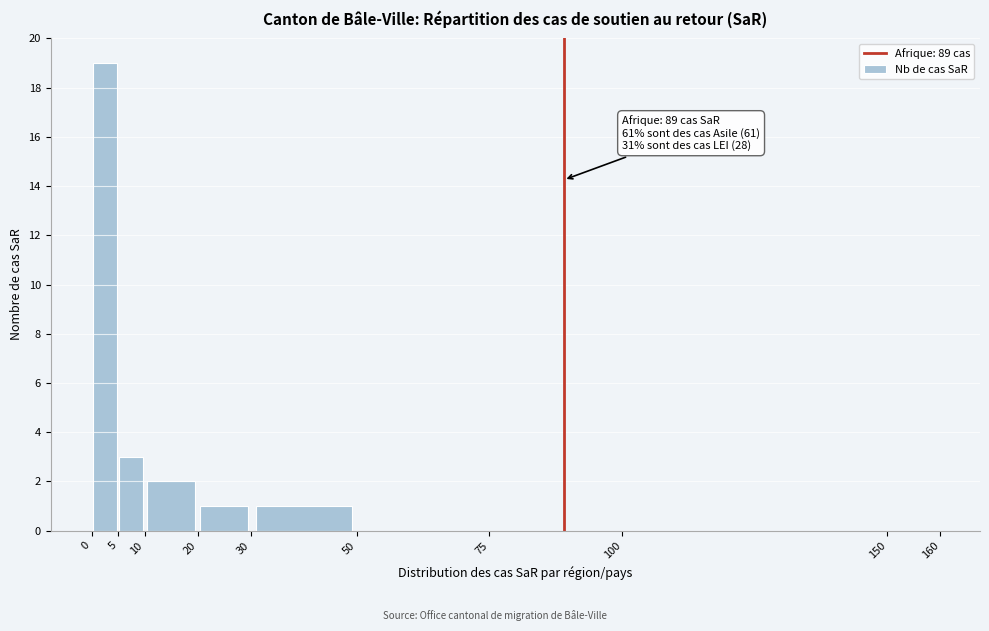

Over which range of the x-axis is the bar tallest?

0 to 5